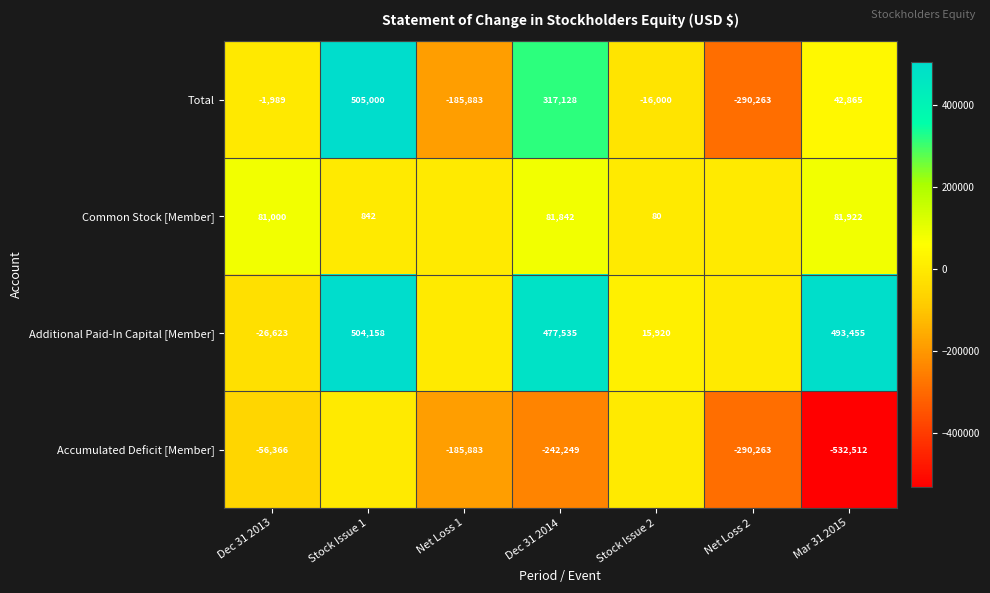

What is the difference between the maximum and second lowest values in the Total series?

690883